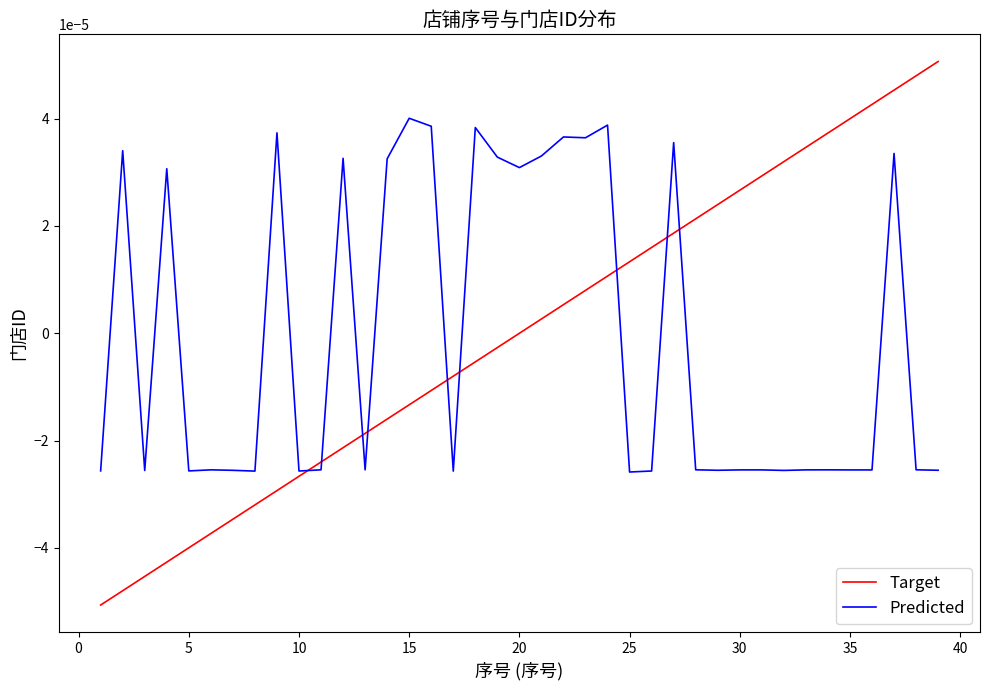

Does the chart display data point markers on the line(s)?

No